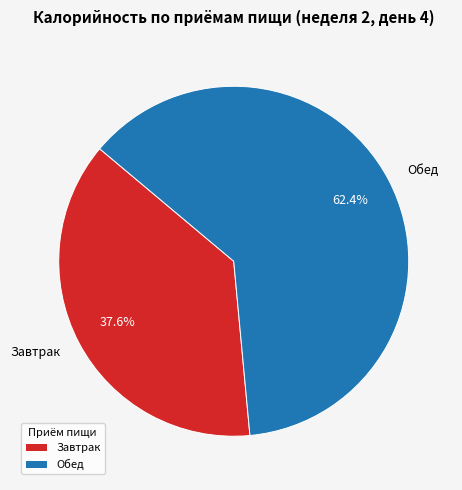

The Обед slice represents 77% of the pie. True or false?

False